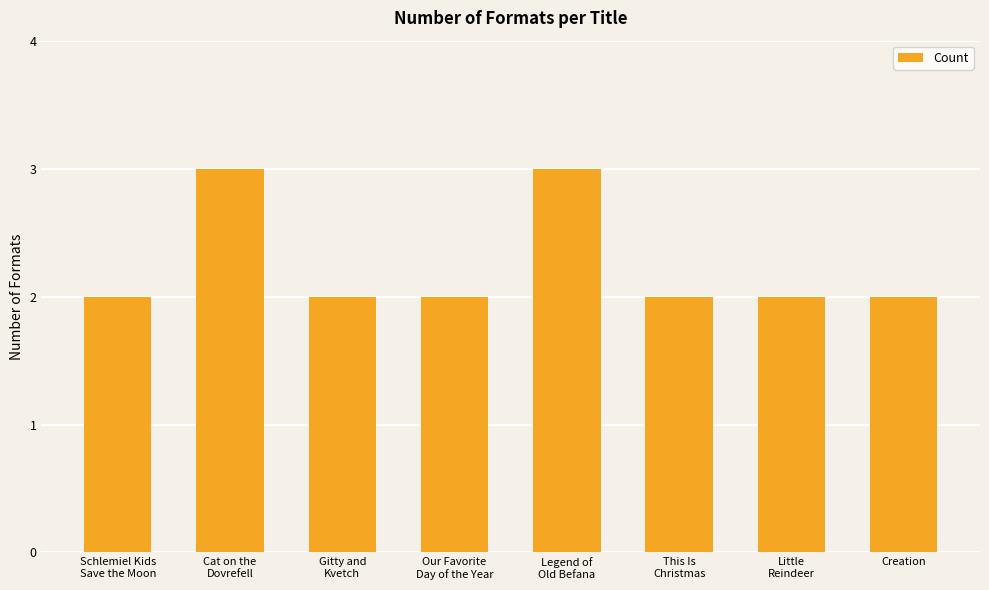

What is the greatest value displayed?

3